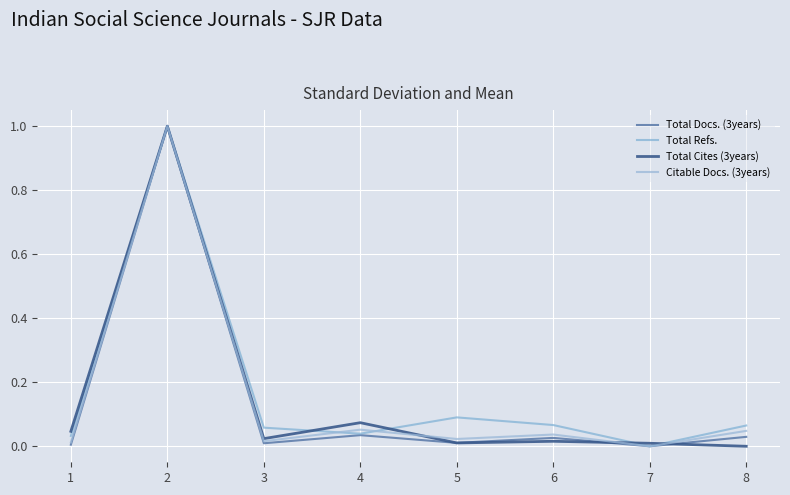

Between 3 and 8, which is larger?

8